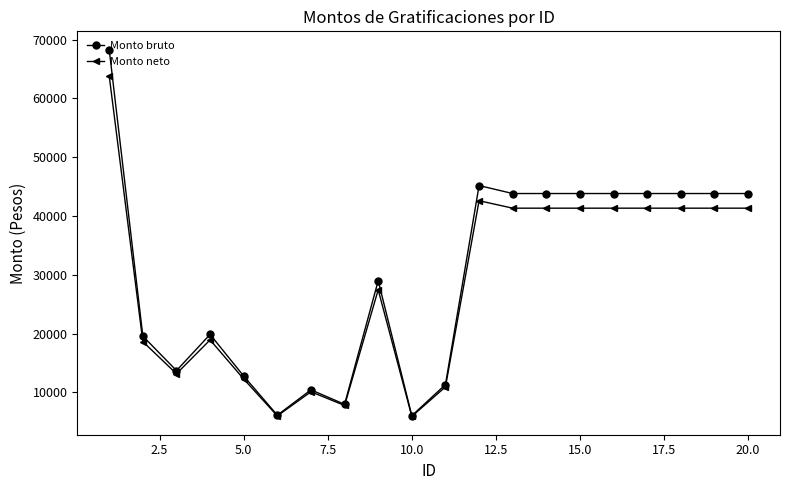

True or false: Monto bruto has more than 2 interior local peaks.

True